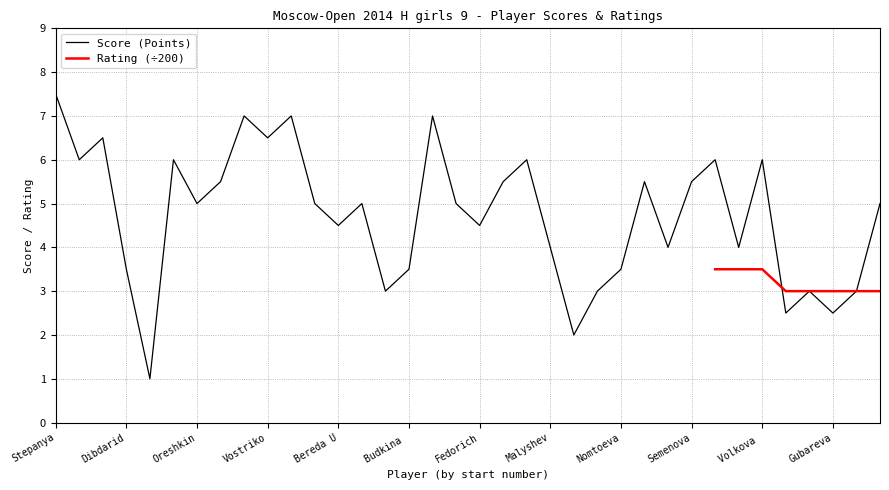

The value of Score (Points) at Fedorich is 4.5. True or false?

True